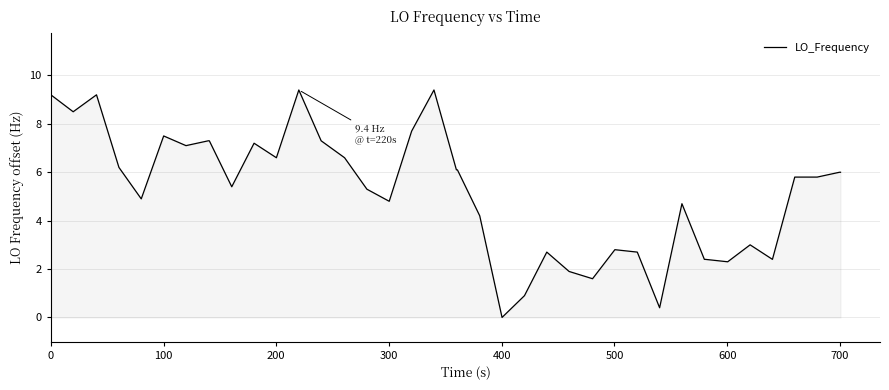

What is the difference between the maximum and minimum values?

9.4